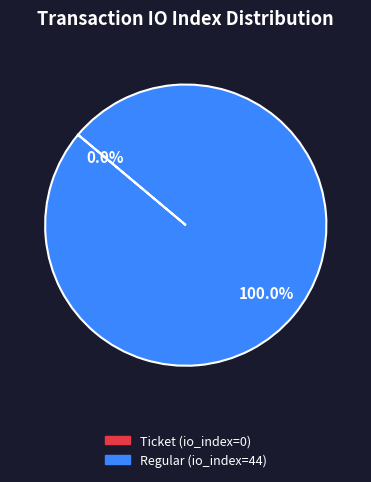

Does Regular (io_index=44) account for over 50% of the chart?

Yes